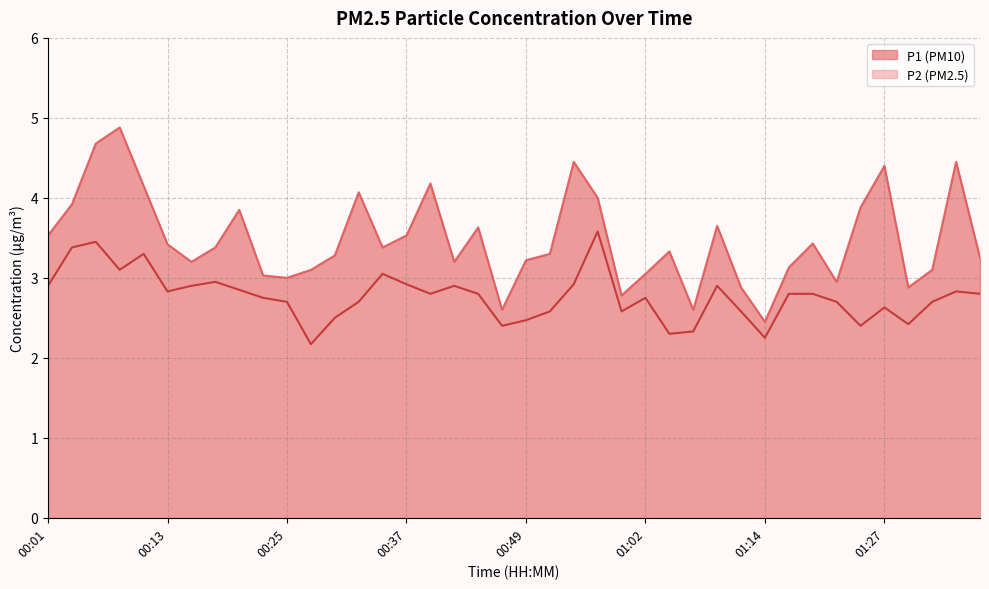

What is the difference between the highest and lowest values at 00:44?

0.8